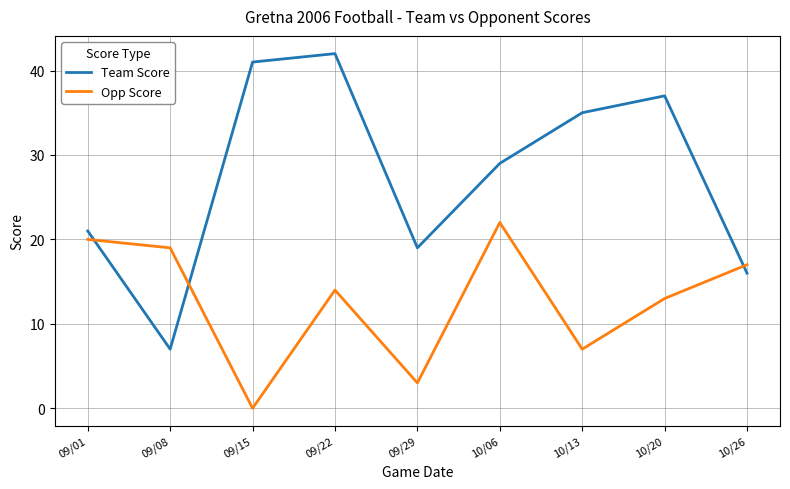

How many times do Team Score and Opp Score cross each other?

3